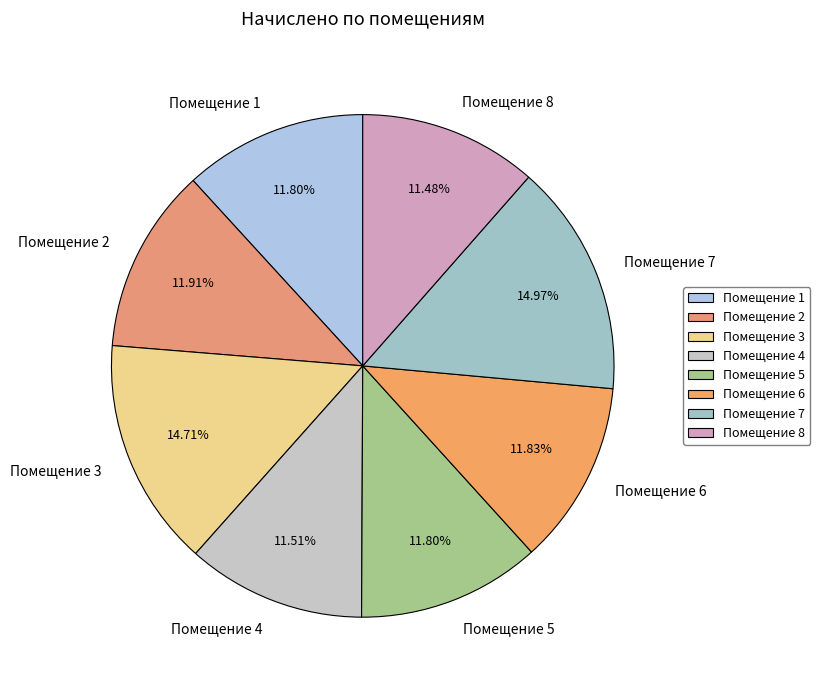

What is the ratio of the value at Помещение 1 to the value at Помещение 8?

1.0